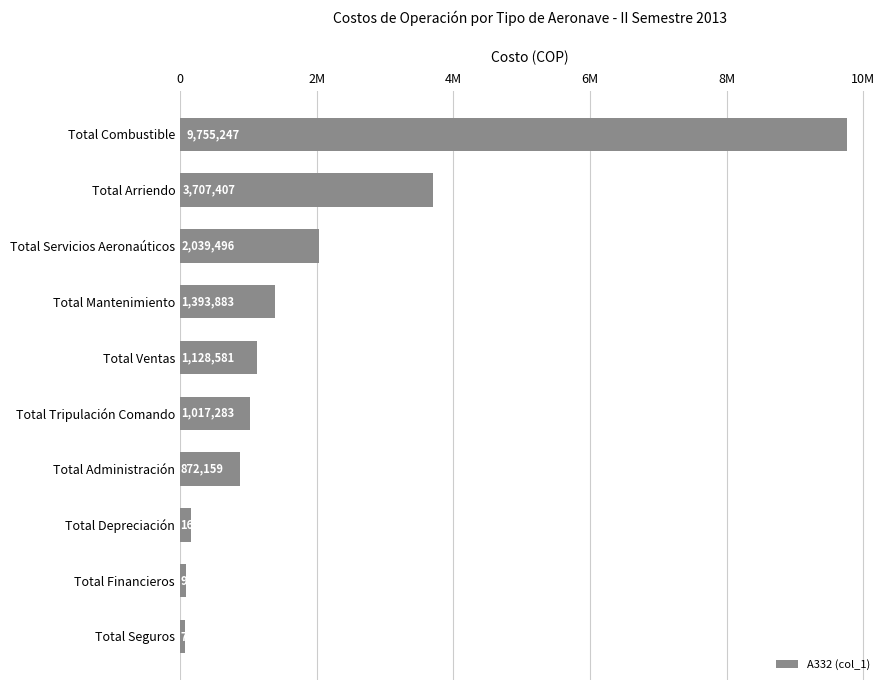

Does the chart contain any negative values?

No